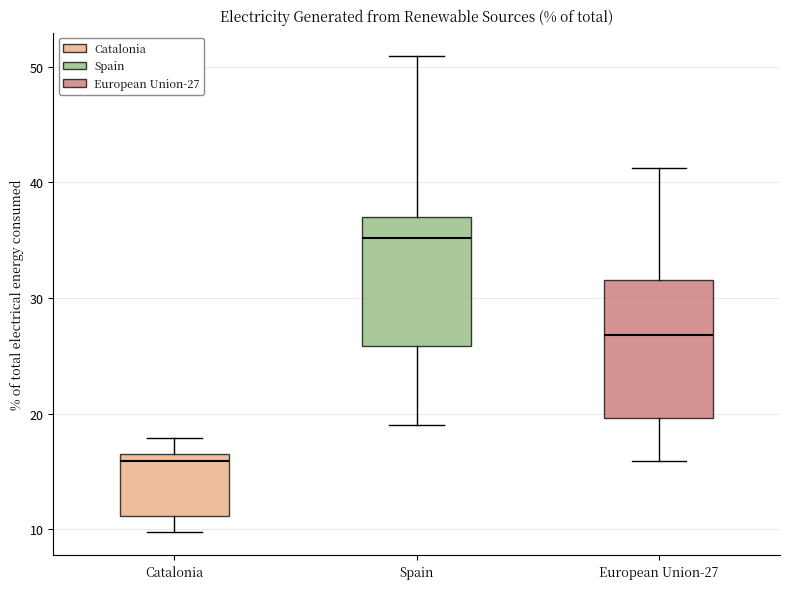

Reading left to right, transcribe this box plot: for each box, give where its median line is, the range the box spans, and where its two whiskers end, as read against the y-axis. The values are not printed on the chart, so give them approximately, as read against the axis.

Catalonia: median 16, box 11 to 17, whiskers 10 to 18
Spain: median 35, box 26 to 37, whiskers 19 to 51
European Union-27: median 27, box 20 to 32, whiskers 16 to 41